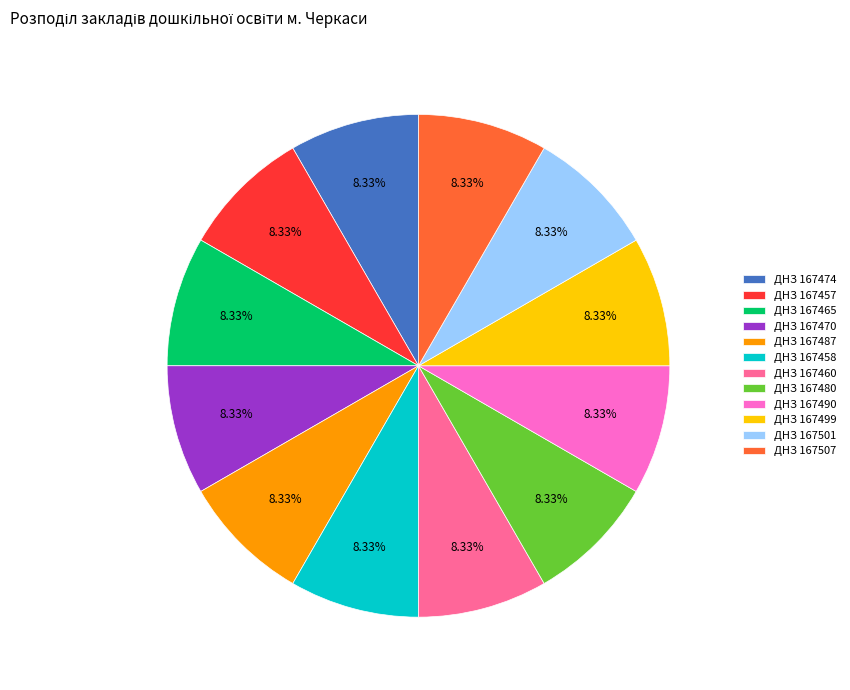

Approximately how many times larger is the value at ДНЗ 167487 compared to ДНЗ 167460?

1.0